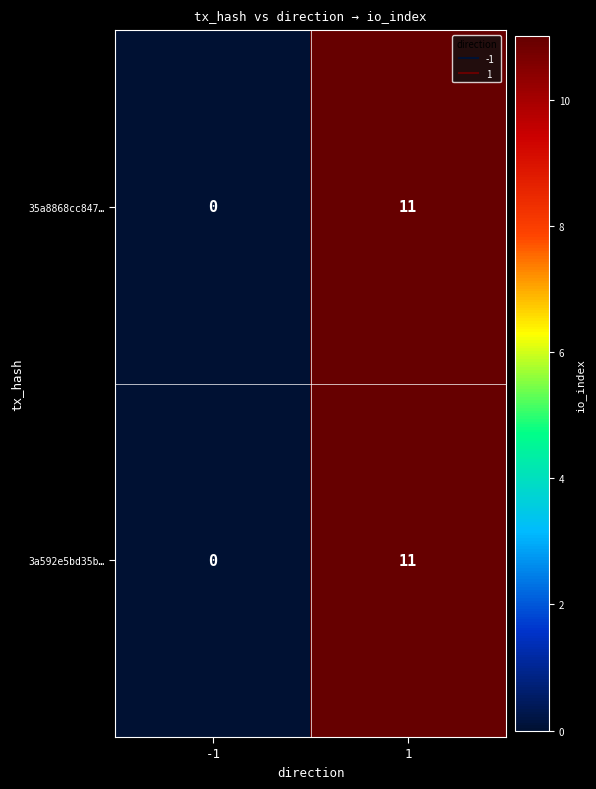

Reading left to right, list all the values displayed in this chart.

35a8868cc847…: -1=0	1=11
3a592e5bd35b…: -1=0	1=11